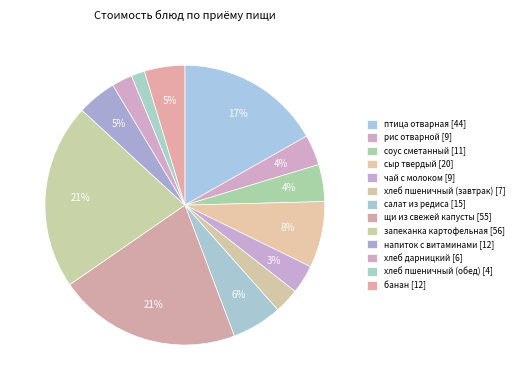

The напиток с витаминами slice represents 19% of the pie. True or false?

False